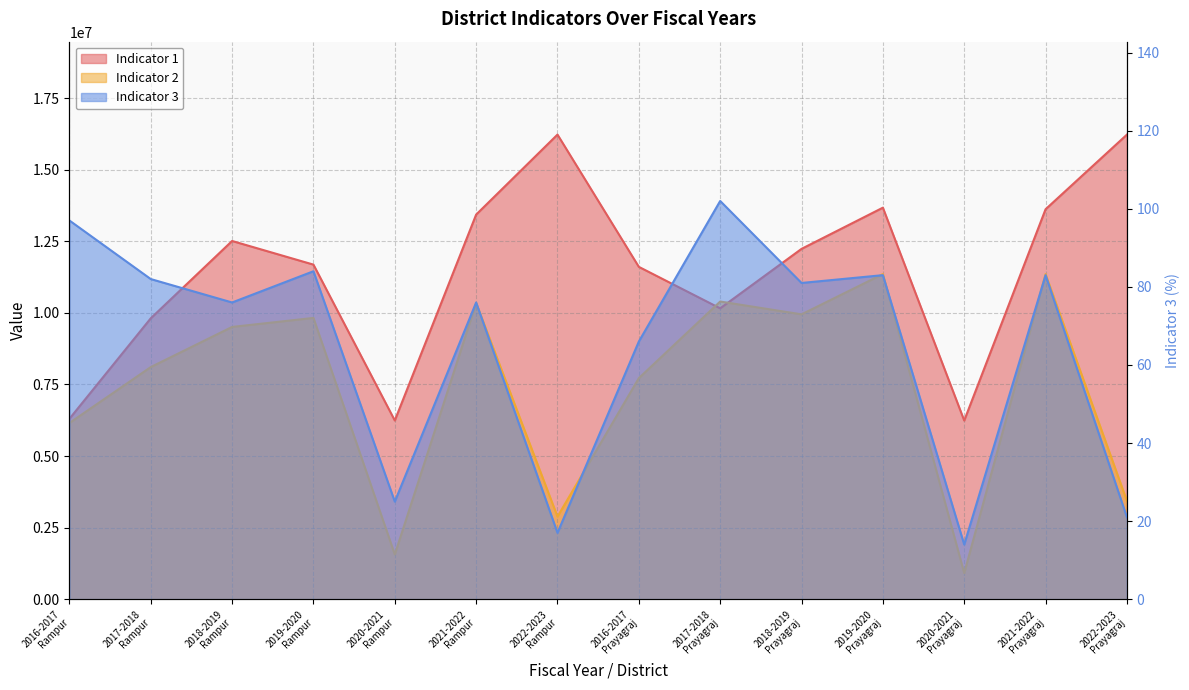

Is the value of Indicator 1 at 2017-2018
Rampur greater than the value of Indicator 2 at 2021-2022
Rampur?

No